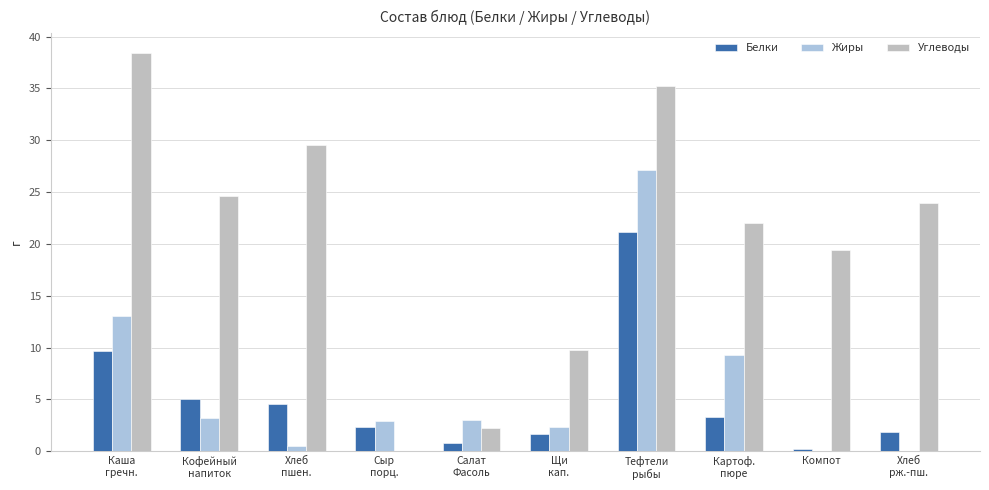

Is it true that Белки equals 35.5 at Тефтели
рыбы?

False